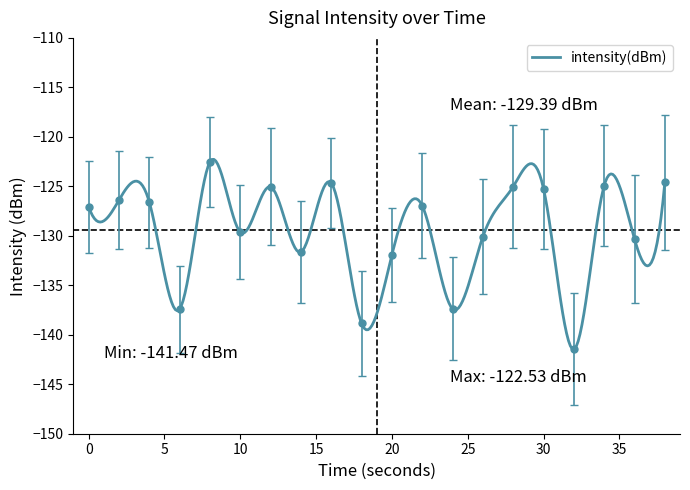

How many categories are shown in the chart?

20